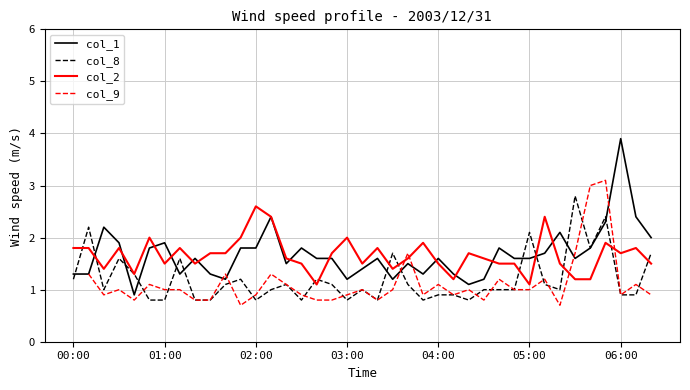

At how many categories does at least one series exceed 3?

2